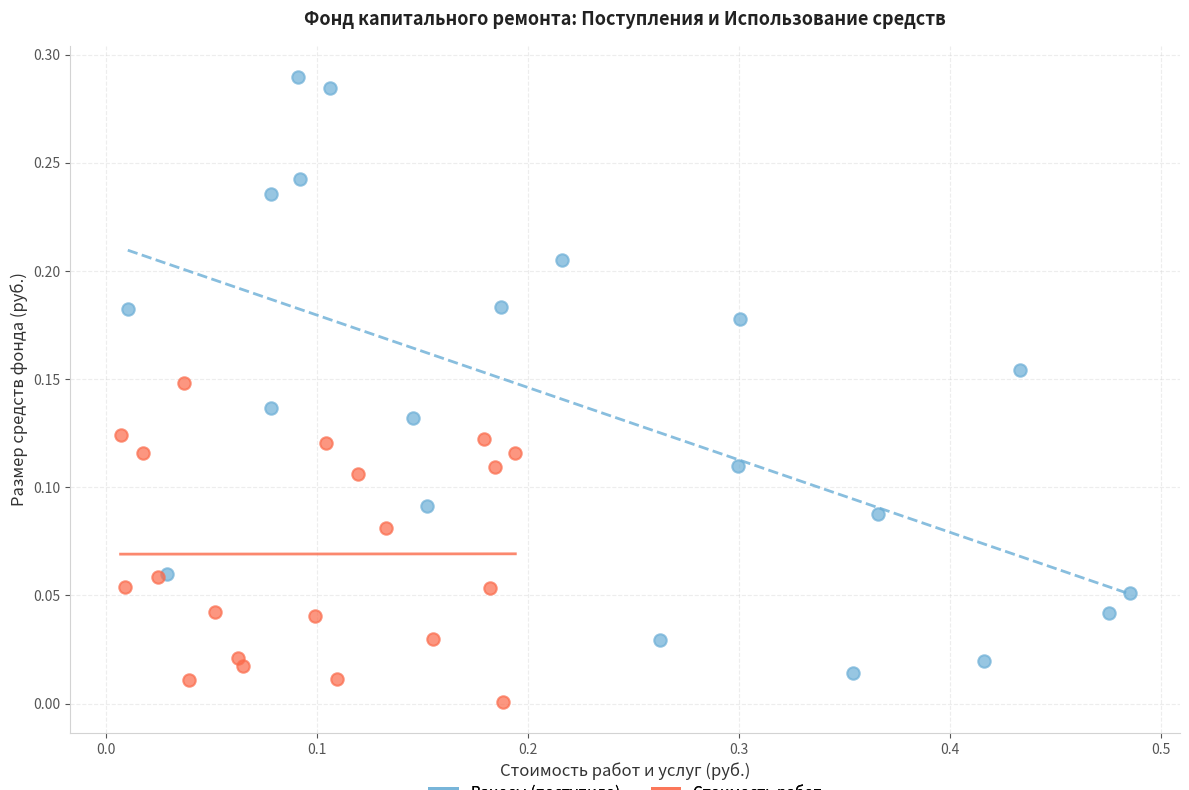

Which series has the widest spread of Y values?

Взносы (поступило)